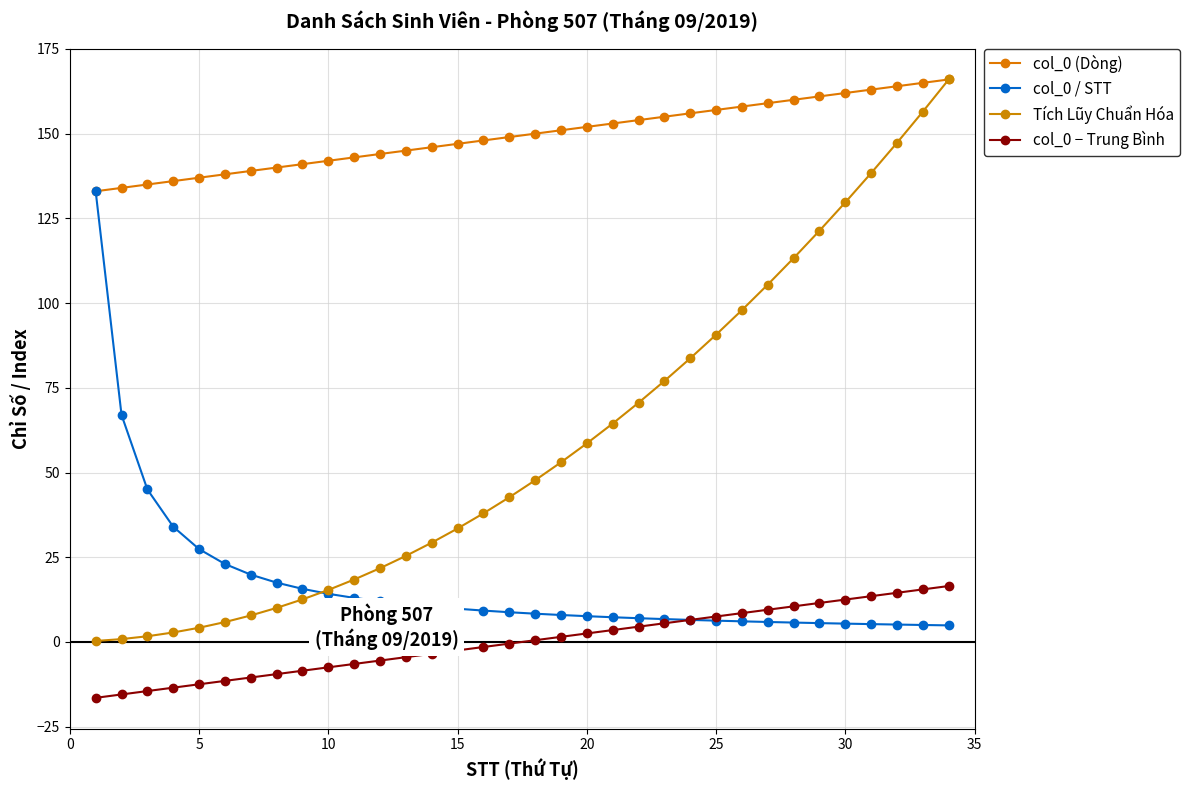

How many lines are shown in the chart?

4